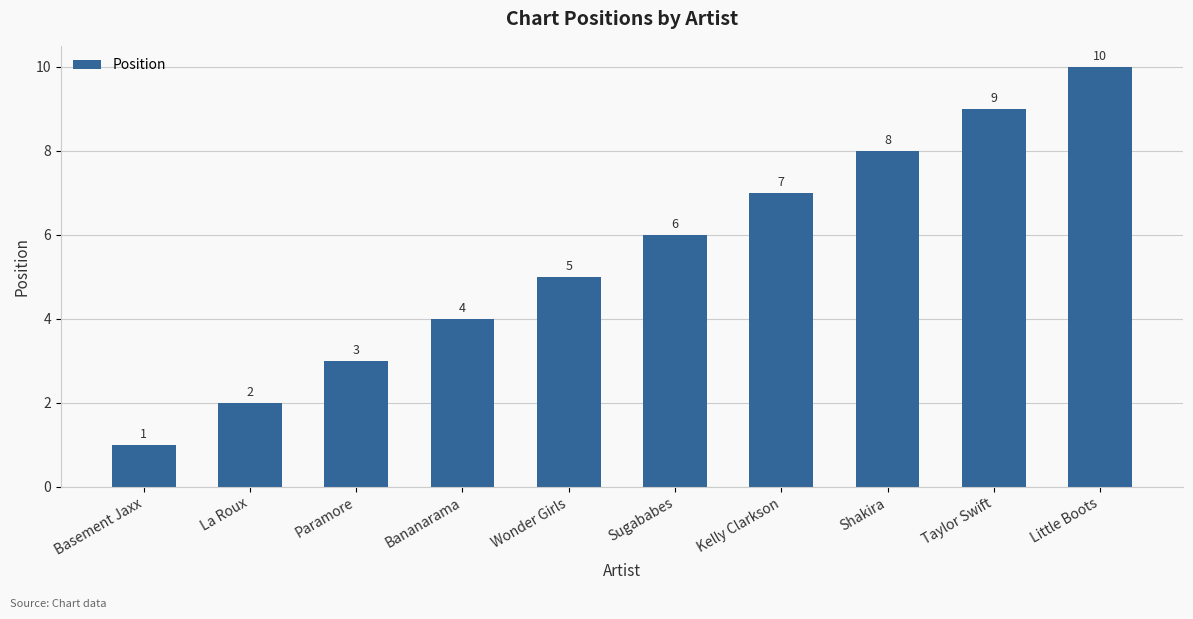

At which category does the chart reach its minimum across all series?

Basement Jaxx